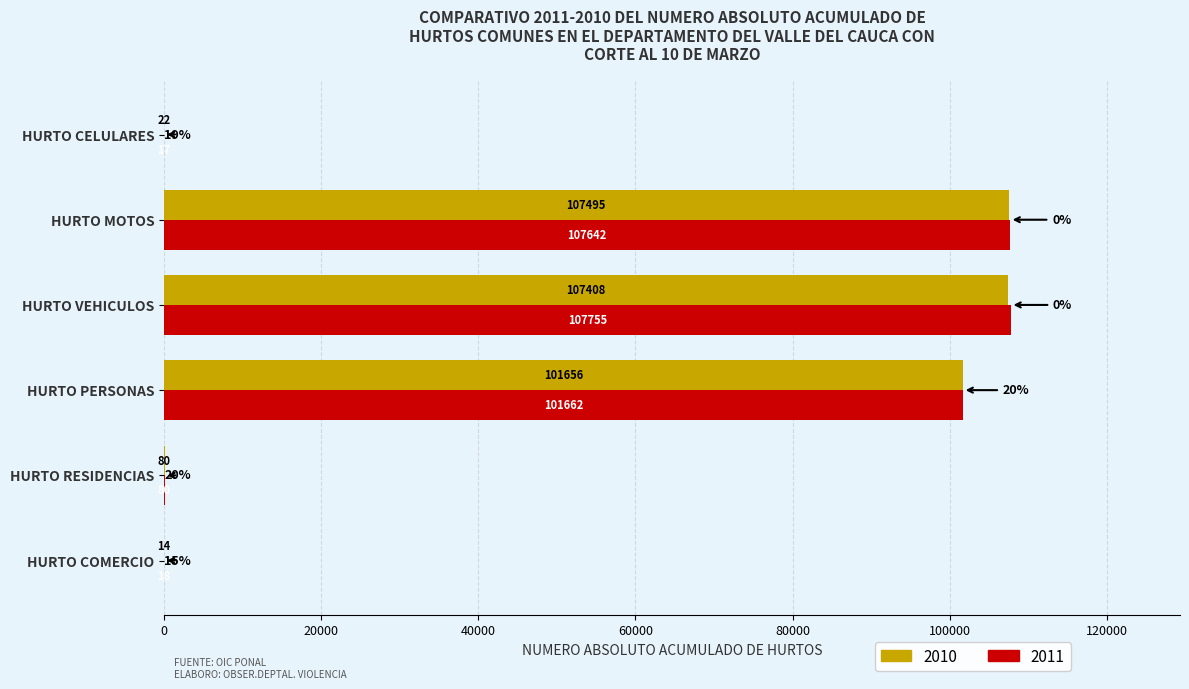

What are all the series names shown in the legend?

2010, 2011